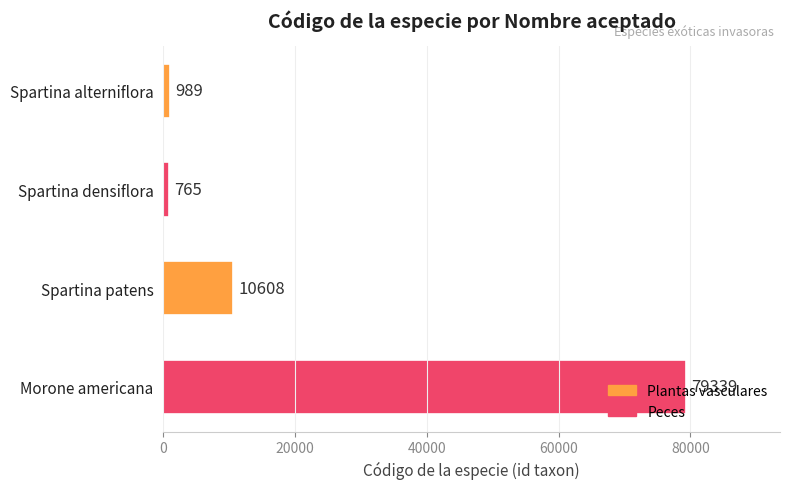

What is the difference between the maximum and second lowest values?

78350